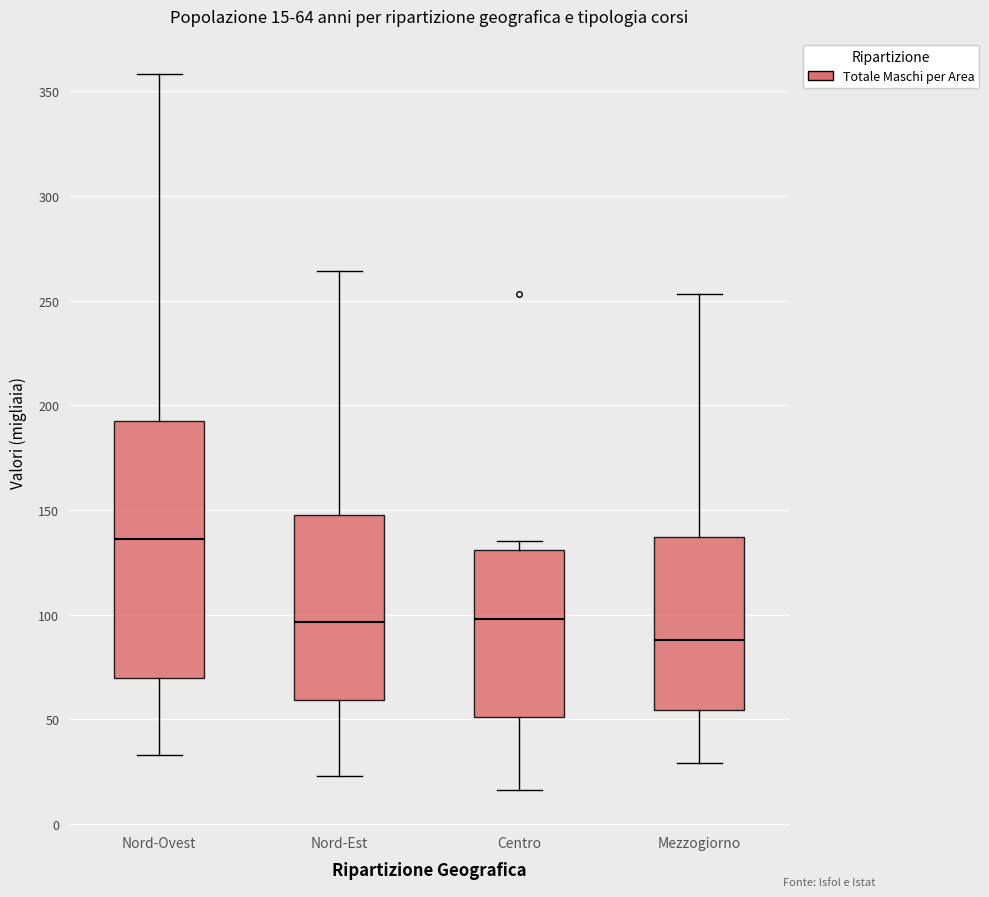

Which box has the lowest median line?

Mezzogiorno